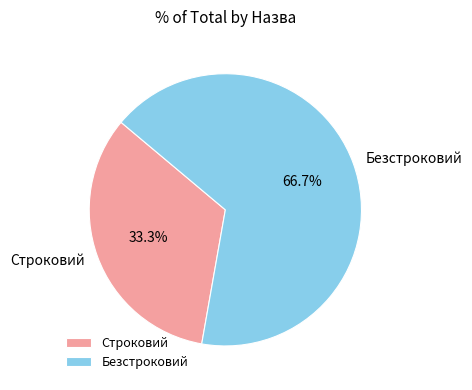

How many segments does this pie chart have?

2